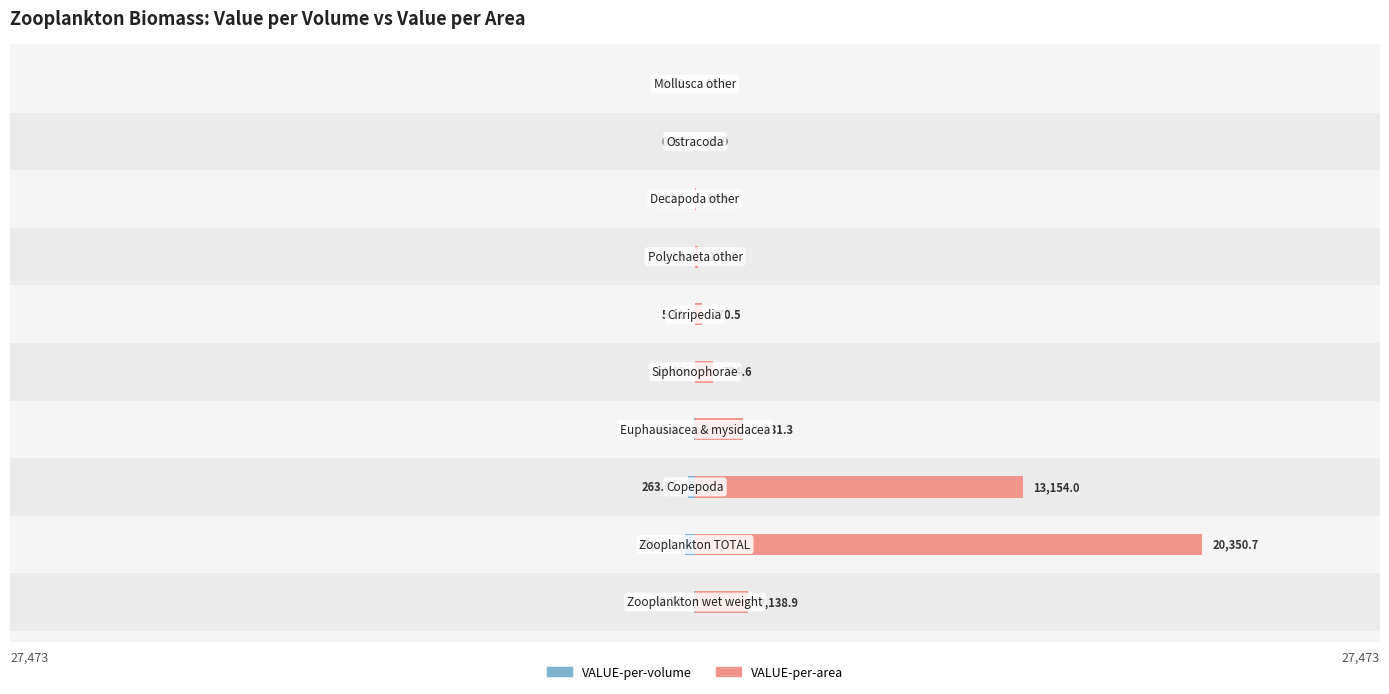

Count the number of categories in the chart.

10